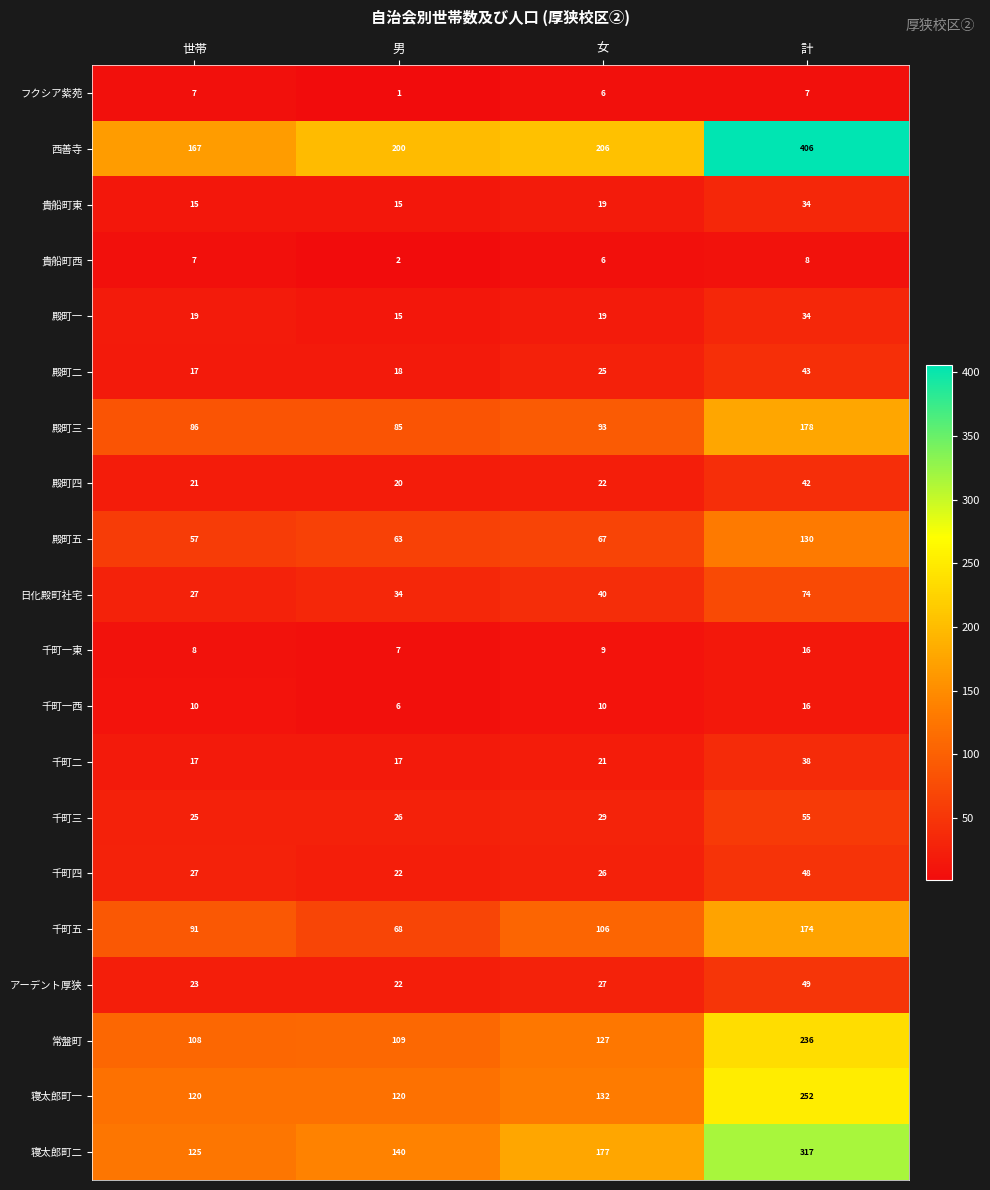

What is the smallest value displayed?

1